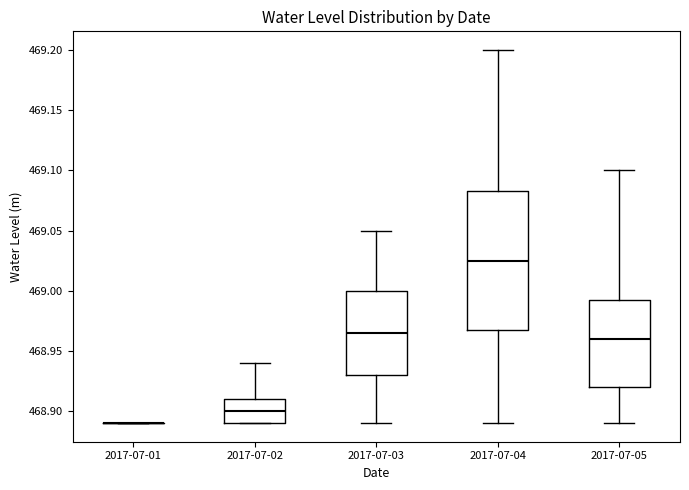

Reading left to right, transcribe this box plot: for each box, give where its median line is, the range the box spans, and where its two whiskers end, as read against the y-axis. The values are not printed on the chart, so give them approximately, as read against the axis.

2017-07-01: box collapsed to a line at 468.890, whiskers 468.890 to 468.890
2017-07-02: median 468.900, box 468.890 to 468.910, whiskers 468.890 to 468.940
2017-07-03: median 468.965, box 468.930 to 469.000, whiskers 468.890 to 469.050
2017-07-04: median 469.025, box 468.970 to 469.085, whiskers 468.890 to 469.200
2017-07-05: median 468.960, box 468.920 to 468.995, whiskers 468.890 to 469.100